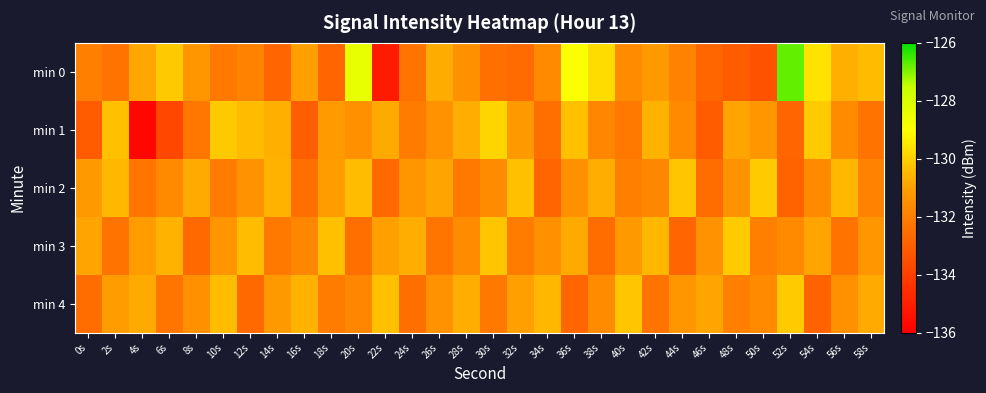

Which series changed the most between 2s and 12s?

min 3